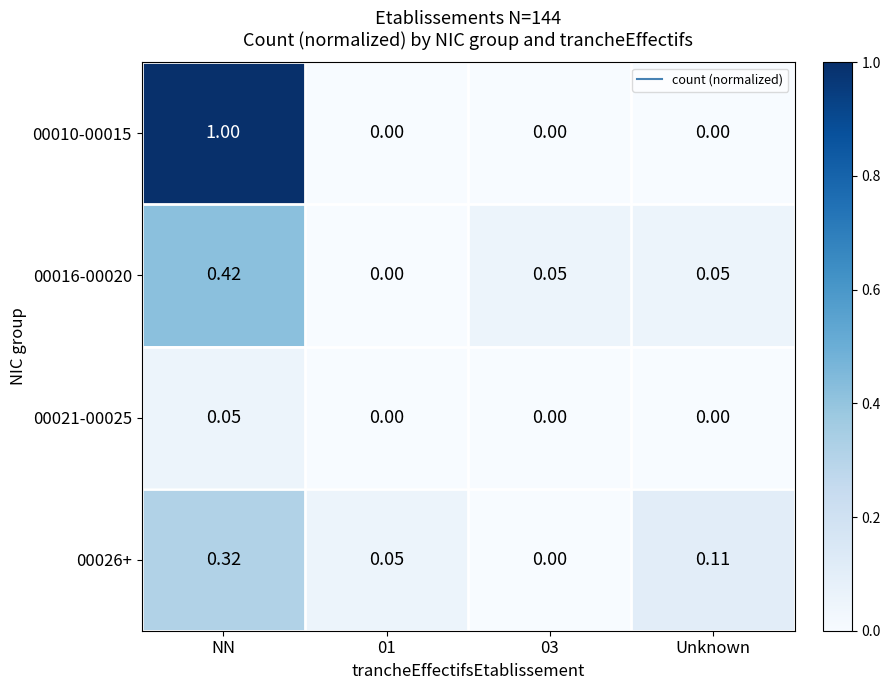

At which category is the sum across all series the highest?

NN